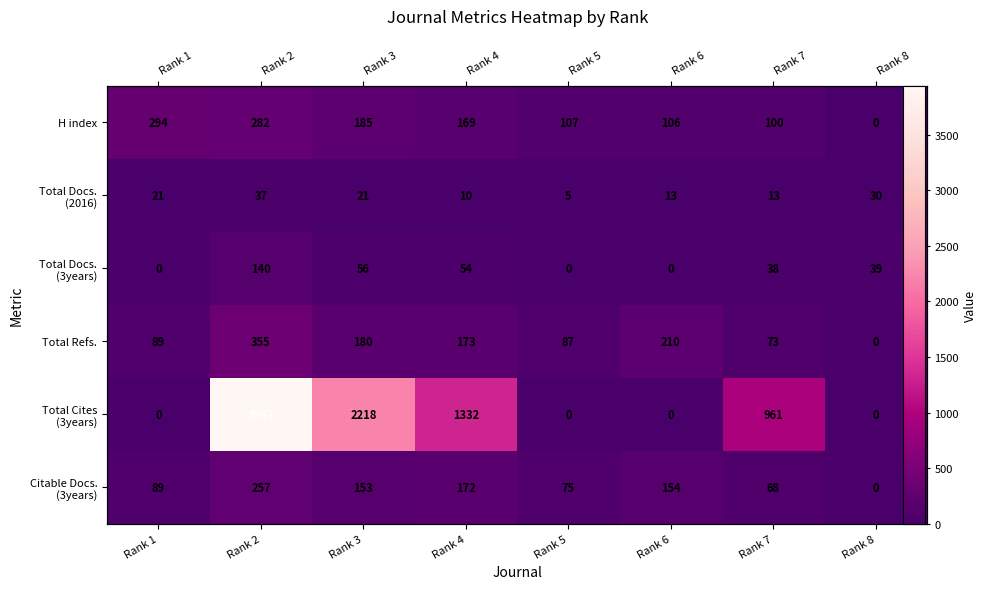

At which category does the chart reach its minimum across all series?

Rank 8